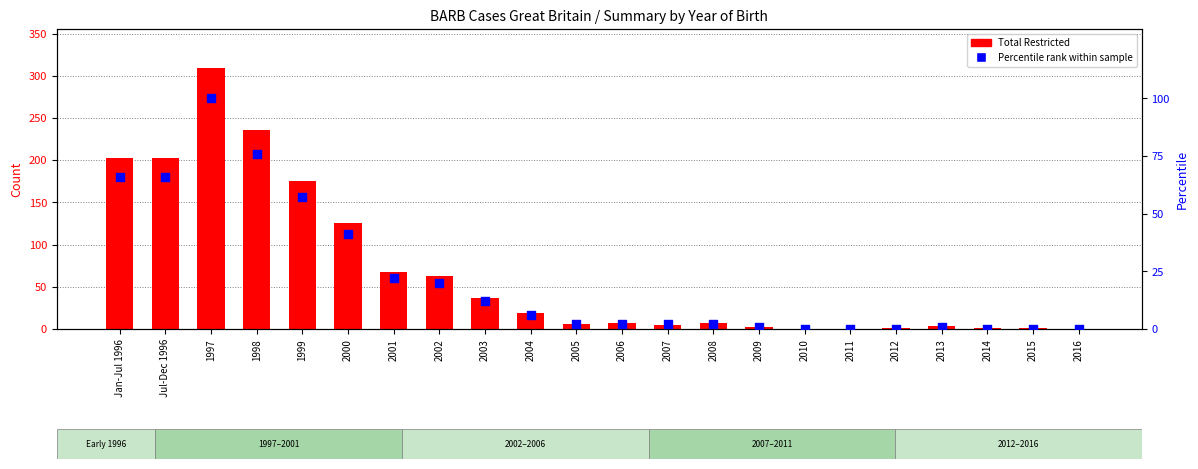

Which series has the widest spread of Y values?

Total Restricted